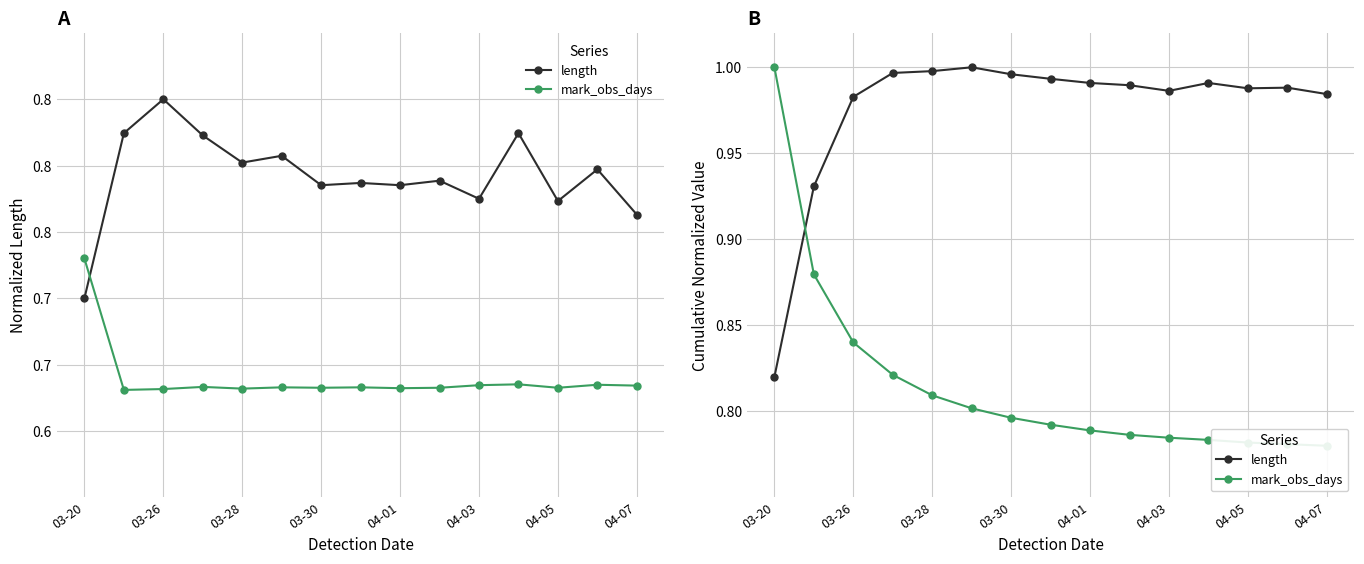

List the series in order of their overall mean, lowest first.

mark_obs_days, length